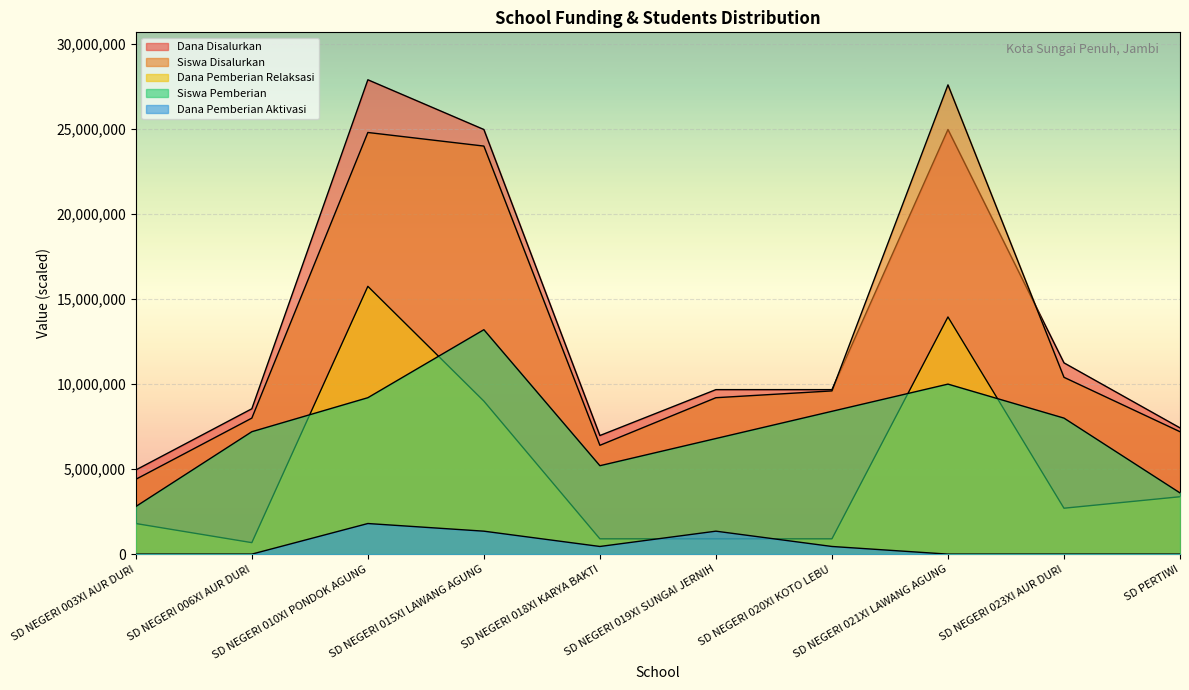

Reading left to right, extract all data points from this chart.

Dana Disalurkan: 4950000	8550000	27900000	24975000	6975000	9675000	9675000	24975000	11250000	7425000
Siswa Disalurkan: 4400000	8000000	24800000	24000000	6400000	9200000	9600000	27600000	10400000	7200000
Dana Pemberian Relaksasi: 1800000	675000	15750000	9000000	900000	900000	900000	13950000	2700000	3375000
Siswa Pemberian: 2800000	7200000	9200000	13200000	5200000	6800000	8400000	10000000	8000000	3600000
Dana Pemberian Aktivasi: 0	0	1800000	1350000	450000	1350000	450000	0	0	0